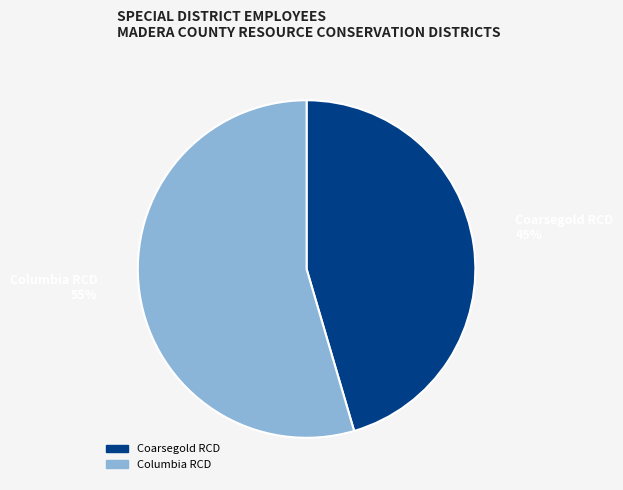

To the nearest percent, what is the average slice percentage?

50%